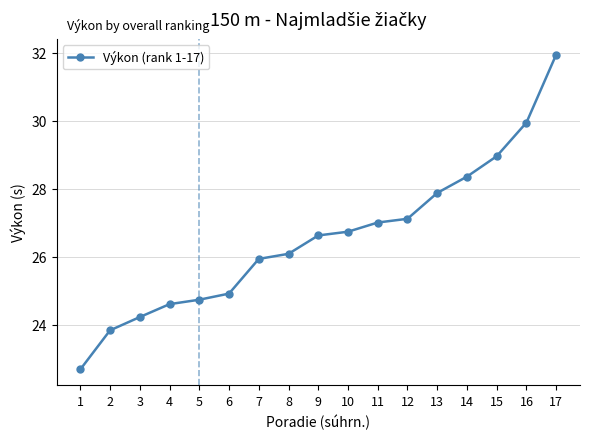

True or false: there are more than 2 points higher than both neighbors.

False